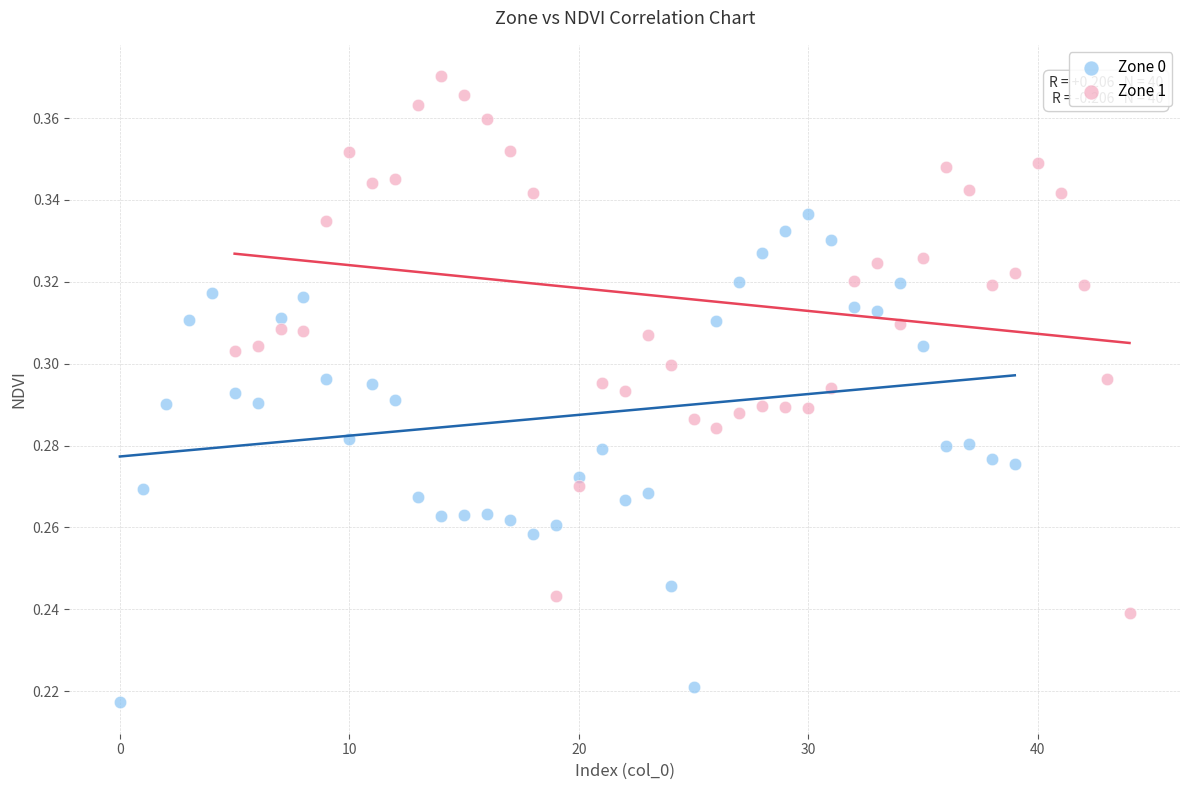

Which series reaches the maximum Y coordinate?

Zone 1